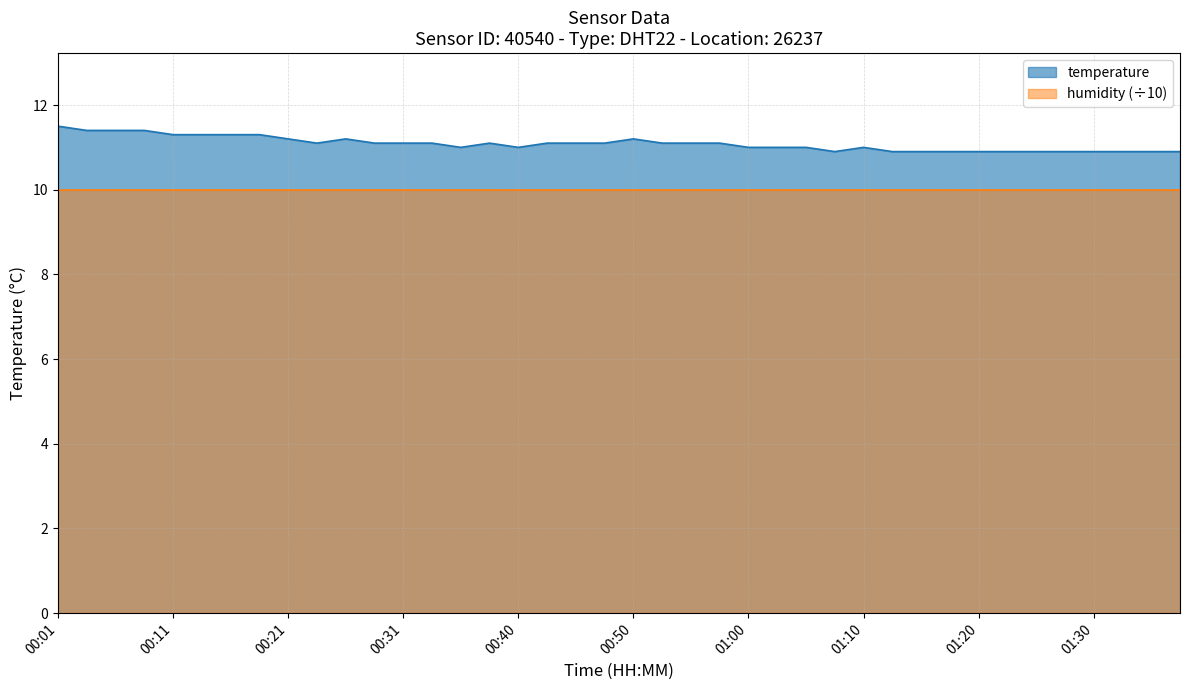

What is the value of the 26th point from the left?

11.0